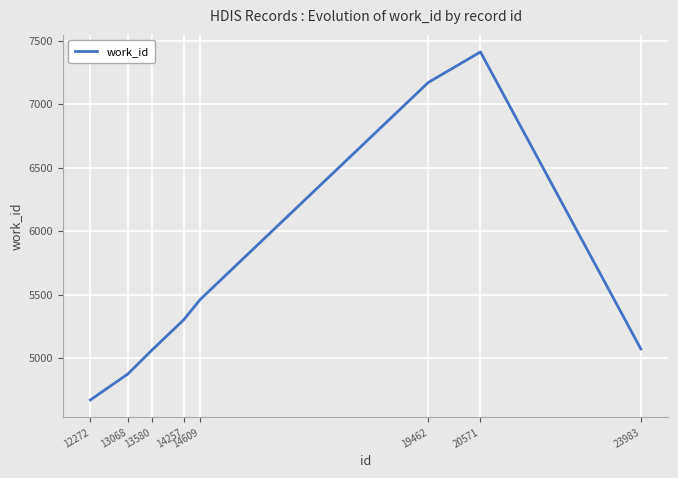

The chart shows a value of 5063 at 13580. True or false?

True